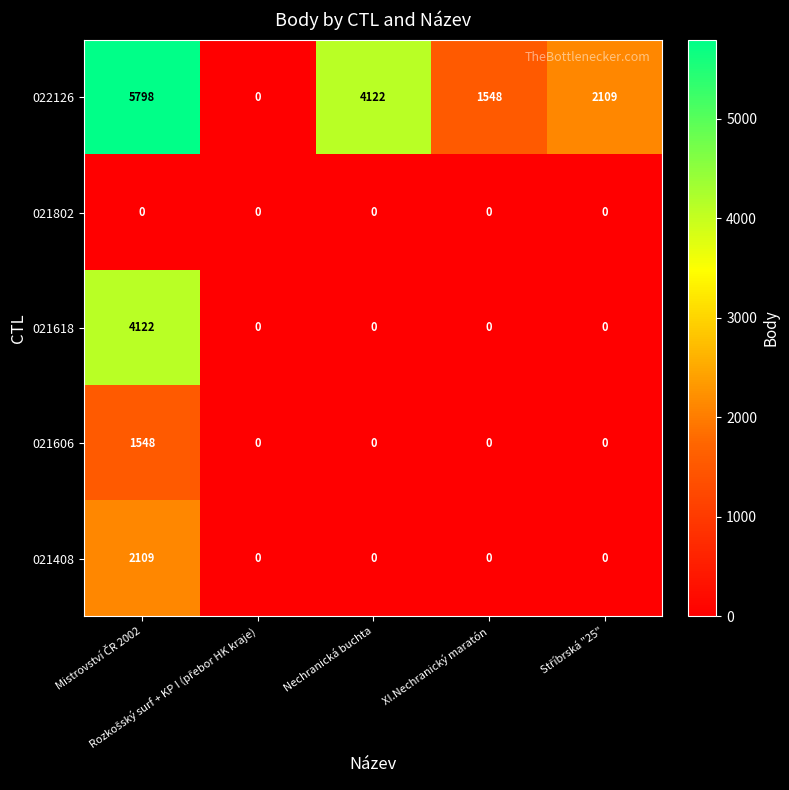

Which series has the largest total across all categories?

022126